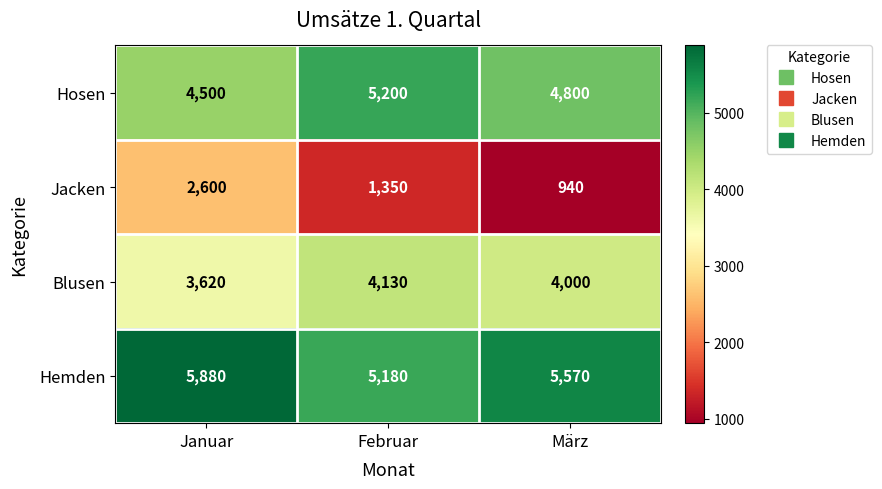

What is the maximum value shown in the chart?

5880